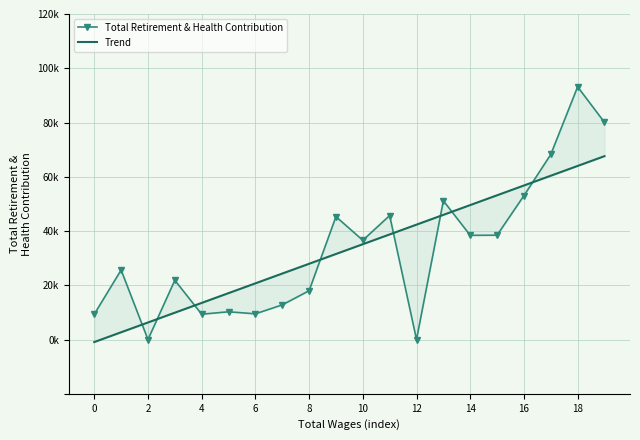

How many data points does each series have?

20